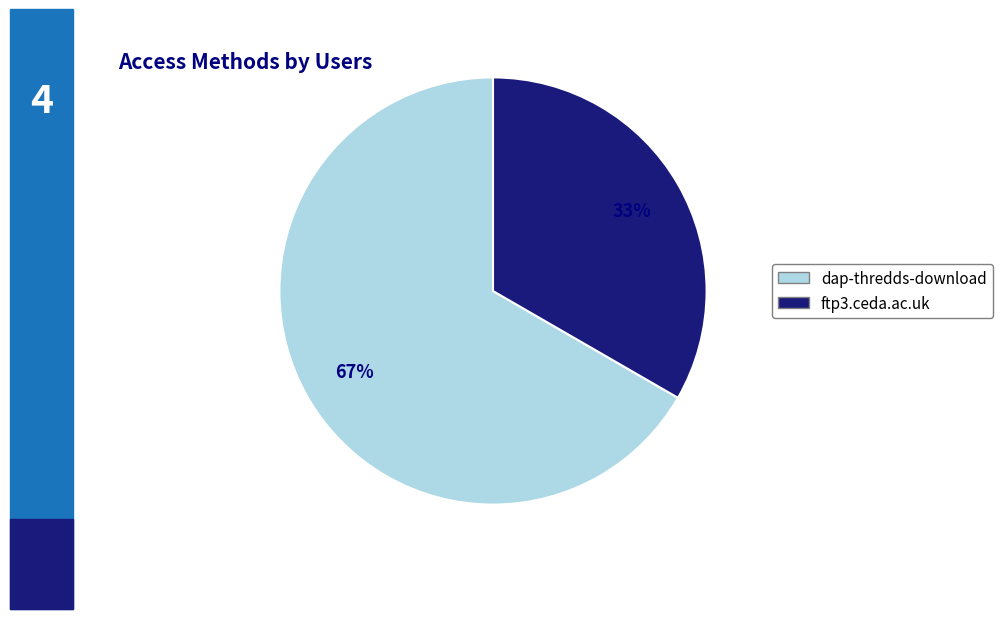

Which category has the smallest portion of the pie?

ftp3.ceda.ac.uk